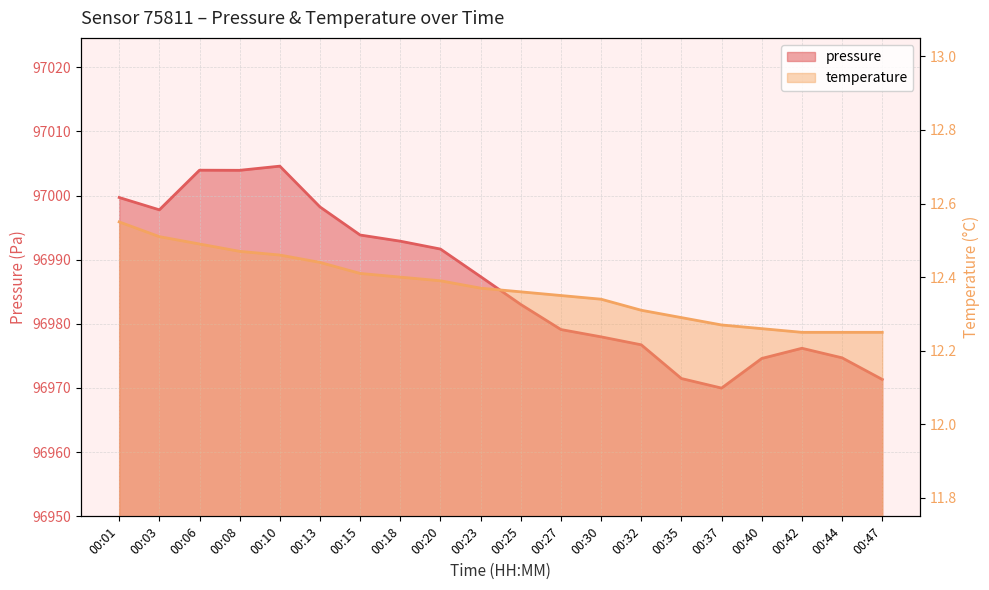

List the series in order of their peak value, highest first.

pressure, temperature